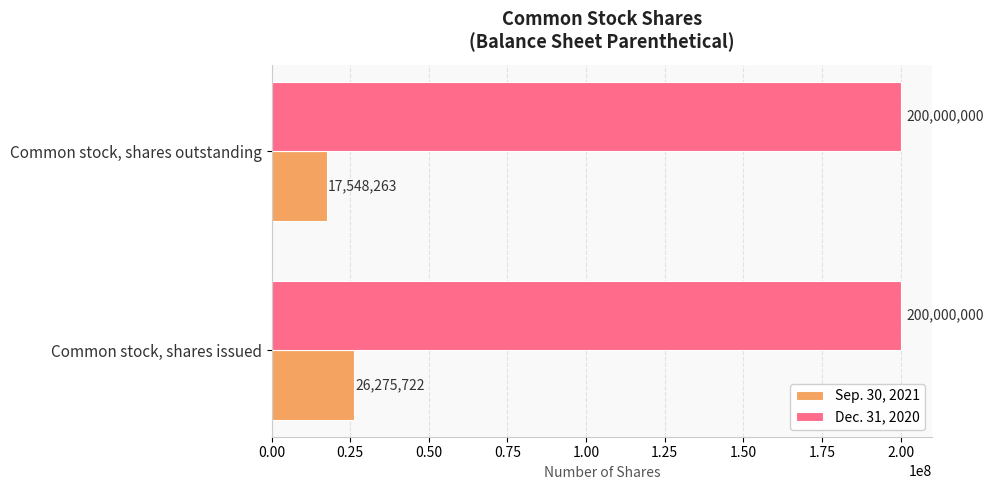

What value does the Dec. 31, 2020 series have at Common stock, shares outstanding?

200000000